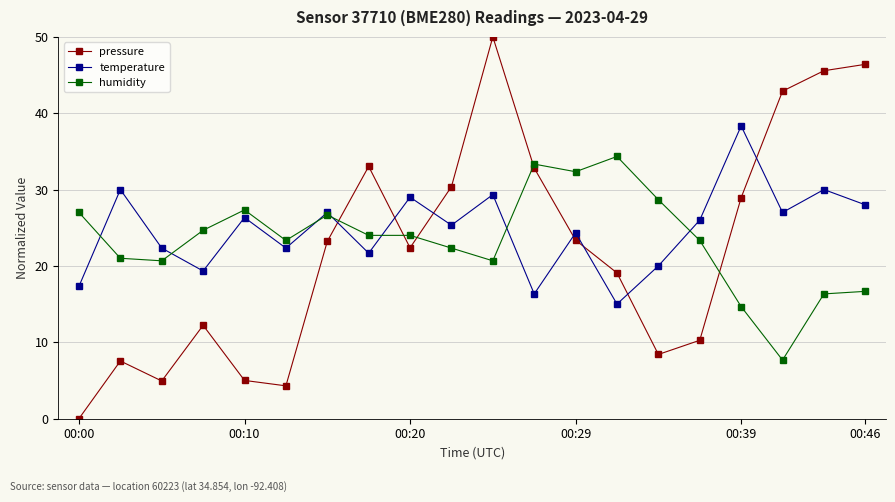

Count the number of categories in the chart.

20